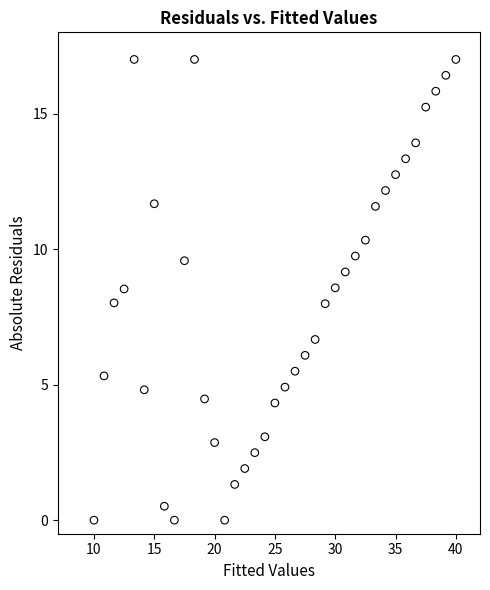

What is the range of Y values (max minus min)?

17.0